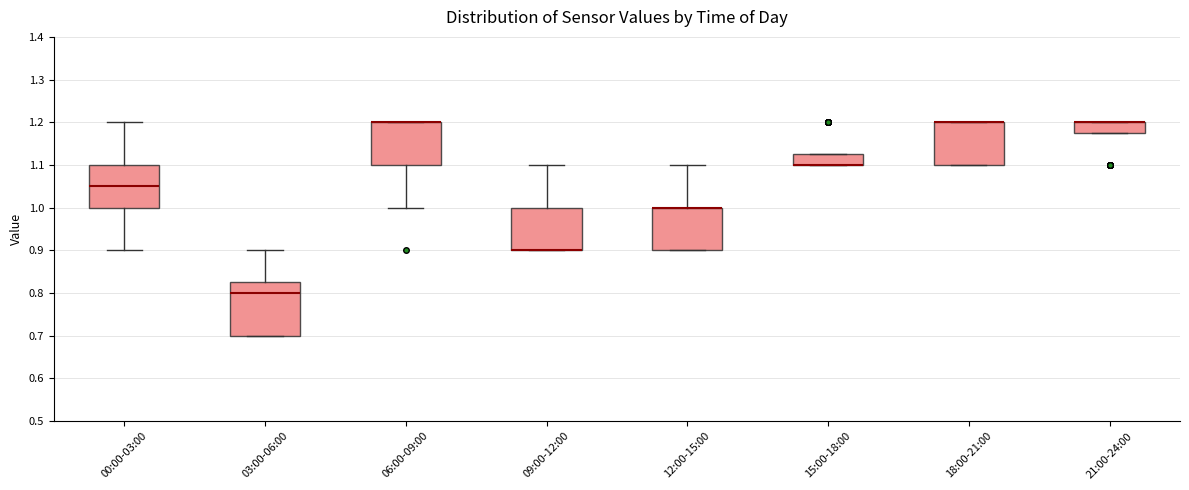

Reading left to right, transcribe this box plot: for each box, give where its median line is, the range the box spans, and where its two whiskers end, as read against the y-axis. The values are not printed on the chart, so give them approximately, as read against the axis.

00:00-03:00: median 1.05, box 1.00 to 1.10, whiskers 0.90 to 1.20
03:00-06:00: median 0.80, box 0.70 to 0.83, whiskers 0.70 to 0.90
06:00-09:00: median 1.20 (drawn on the box's upper edge), box 1.10 to 1.20, whiskers 1.00 to 1.20
09:00-12:00: median 0.90 (drawn on the box's lower edge), box 0.90 to 1.00, whiskers 0.90 to 1.10
12:00-15:00: median 1.00 (drawn on the box's upper edge), box 0.90 to 1.00, whiskers 0.90 to 1.10
15:00-18:00: median 1.10 (drawn on the box's lower edge), box 1.10 to 1.13, whiskers 1.10 to 1.13
18:00-21:00: median 1.20 (drawn on the box's upper edge), box 1.10 to 1.20, whiskers 1.10 to 1.20
21:00-24:00: median 1.20 (drawn on the box's upper edge), box 1.18 to 1.20, whiskers 1.18 to 1.20